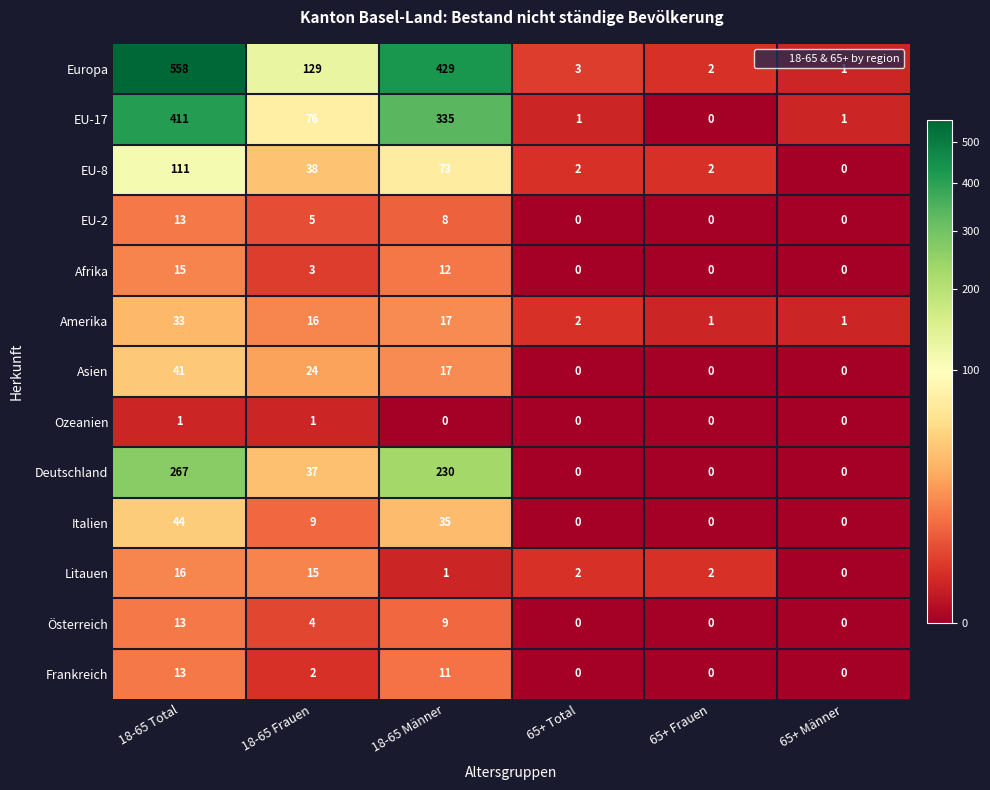

At which category is the sum across all series the highest?

18-65 Total